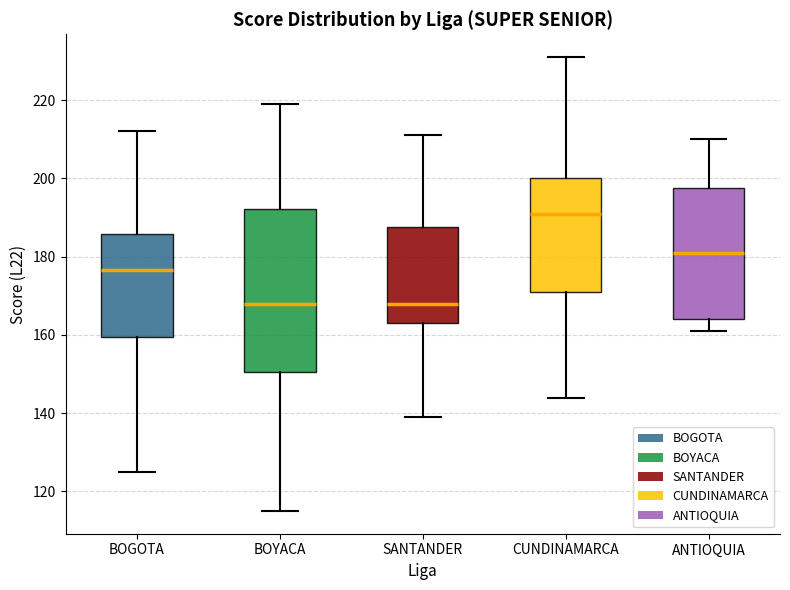

Reading left to right, read every box against the y-axis: the position of its median line, the range the box covers, and the ends of its whiskers. The values are not printed on the chart, so give them approximately, as read against the axis.

BOGOTA: median 176, box 160 to 186, whiskers 126 to 212
BOYACA: median 168, box 150 to 192, whiskers 116 to 220
SANTANDER: median 168, box 164 to 188, whiskers 140 to 212
CUNDINAMARCA: median 192, box 172 to 200, whiskers 144 to 232
ANTIOQUIA: median 182, box 164 to 198, whiskers 162 to 210